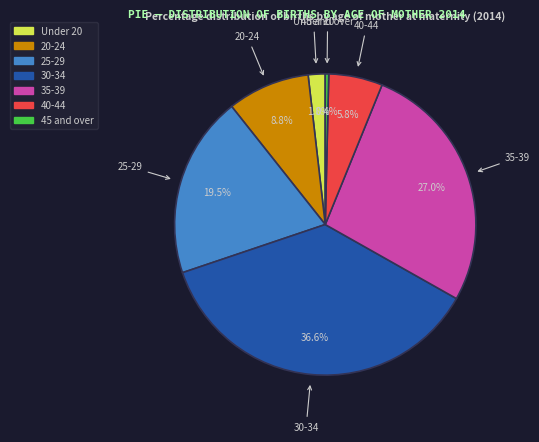

How many slices are in this pie chart?

7